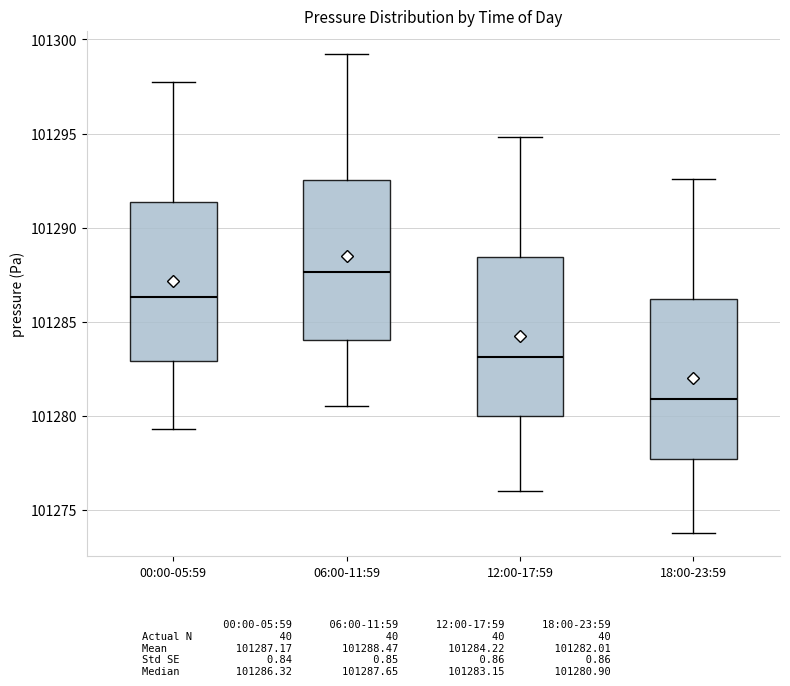

Reading left to right, transcribe this box plot: for each box, give where its median line is, the range the box spans, and where its two whiskers end, as read against the y-axis. The values are not printed on the chart, so give them approximately, as read against the axis.

00:00-05:59: median 101286.5, box 101283.0 to 101291.5, whiskers 101279.5 to 101298.0
06:00-11:59: median 101287.5, box 101284.0 to 101292.5, whiskers 101280.5 to 101299.0
12:00-17:59: median 101283.0, box 101280.0 to 101288.5, whiskers 101276.0 to 101295.0
18:00-23:59: median 101281.0, box 101277.5 to 101286.0, whiskers 101274.0 to 101292.5